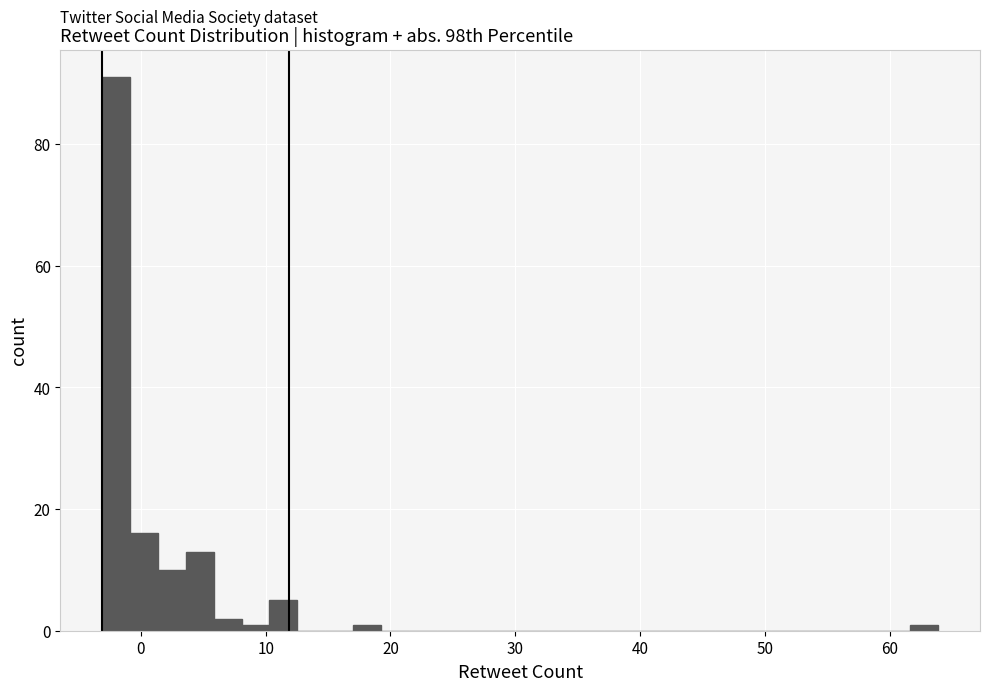

Read against the x-axis, roughly where is the centre of the tallest bar?

-2